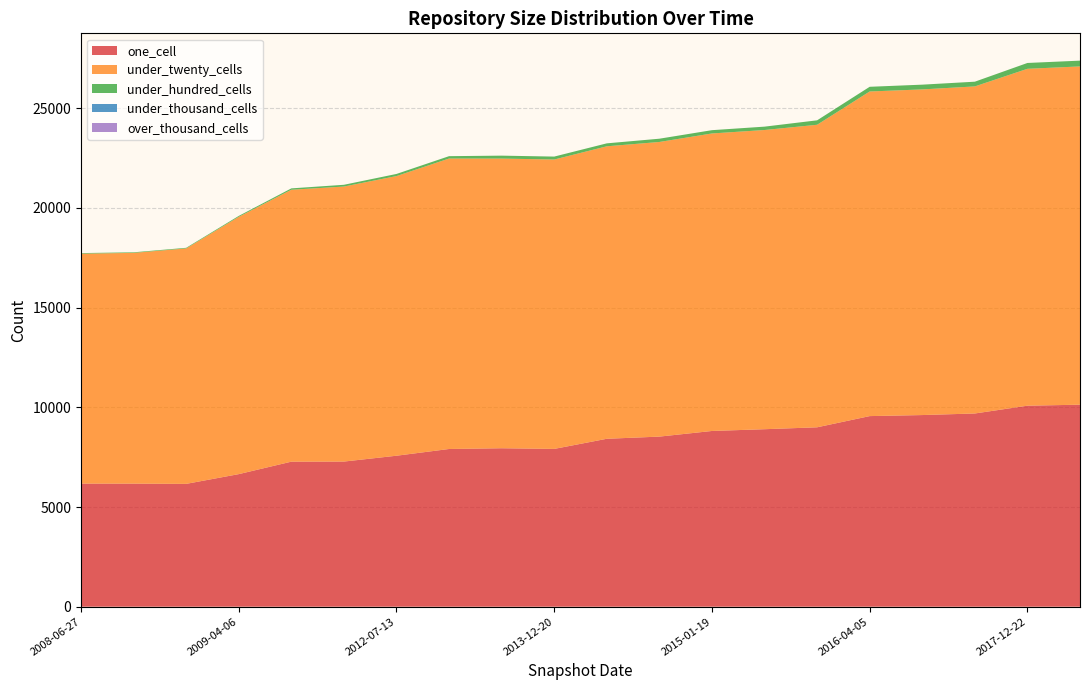

Reading left to right, transcribe all the data shown in this chart.

one_cell: 2013-07-09=7911	2015-01-19=8815	2008-12-17=6161	2011-02-21=7280	2008-06-27=6174	2013-12-20=7915	2017-12-22=10083	2014-03-28=8423	2015-04-09=8903	2008-10-10=6173	2013-09-10=7948	2009-04-06=6650	2012-07-13=7573	2014-09-08=8532	2016-10-07=9692	2010-07-26=7275	2016-07-04=9613	2018-04-09=10133	2016-01-04=8999	2016-04-05=9561
under_twenty_cells: 2013-07-09=14570	2015-01-19=14924	2008-12-17=11811	2011-02-21=13796	2008-06-27=11535	2013-12-20=14517	2017-12-22=16899	2014-03-28=14672	2015-04-09=15009	2008-10-10=11575	2013-09-10=14531	2009-04-06=12908	2012-07-13=14028	2014-09-08=14780	2016-10-07=16407	2010-07-26=13640	2016-07-04=16336	2018-04-09=16969	2016-01-04=15176	2016-04-05=16284
under_hundred_cells: 2013-07-09=119	2015-01-19=165	2008-12-17=31	2011-02-21=88	2008-06-27=29	2013-12-20=147	2017-12-22=293	2014-03-28=148	2015-04-09=169	2008-10-10=29	2013-09-10=147	2009-04-06=45	2012-07-13=107	2014-09-08=164	2016-10-07=237	2010-07-26=69	2016-07-04=238	2018-04-09=290	2016-01-04=223	2016-04-05=235
under_thousand_cells: 2013-07-09=0	2015-01-19=0	2008-12-17=0	2011-02-21=0	2008-06-27=0	2013-12-20=0	2017-12-22=0	2014-03-28=0	2015-04-09=0	2008-10-10=0	2013-09-10=0	2009-04-06=0	2012-07-13=0	2014-09-08=0	2016-10-07=0	2010-07-26=0	2016-07-04=0	2018-04-09=0	2016-01-04=0	2016-04-05=0
over_thousand_cells: 2013-07-09=0	2015-01-19=0	2008-12-17=0	2011-02-21=0	2008-06-27=0	2013-12-20=0	2017-12-22=0	2014-03-28=0	2015-04-09=0	2008-10-10=0	2013-09-10=0	2009-04-06=0	2012-07-13=0	2014-09-08=0	2016-10-07=0	2010-07-26=0	2016-07-04=0	2018-04-09=0	2016-01-04=0	2016-04-05=0